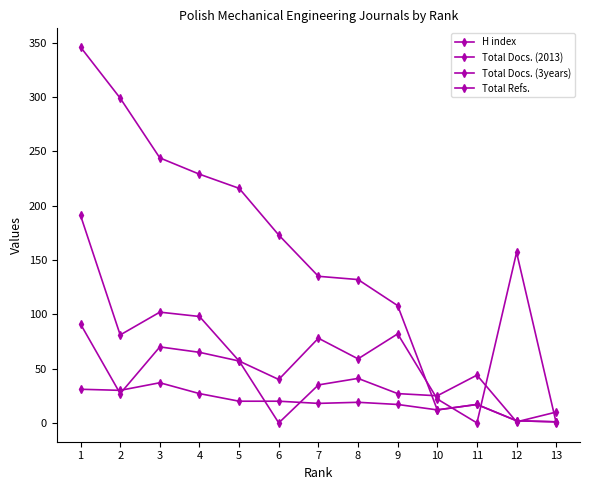

True or false: Total Docs. (3years) and Total Refs. intersect in this chart.

True